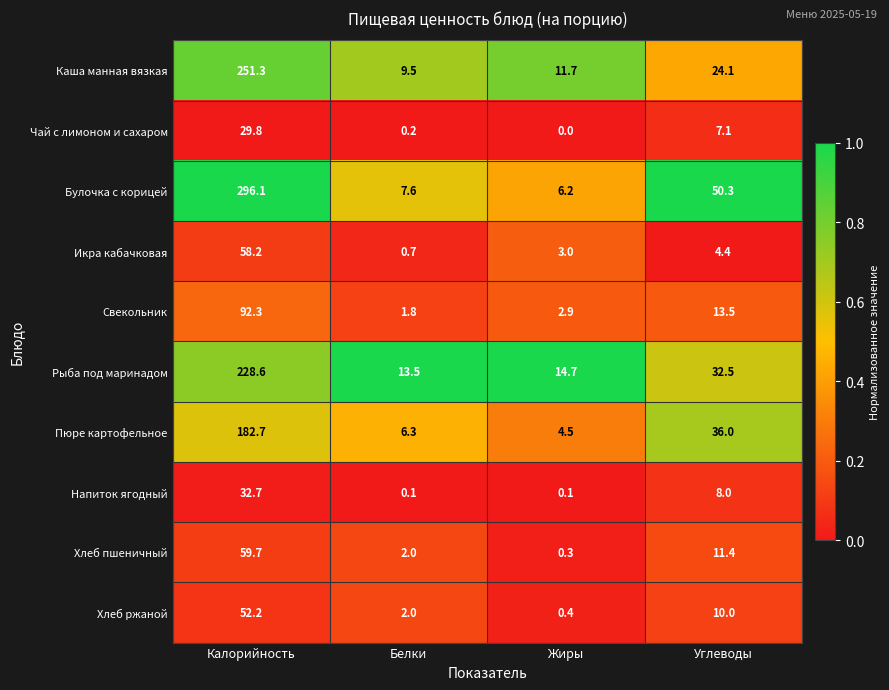

What is the difference between the Хлеб ржаной values at Углеводы and Белки?

8.0